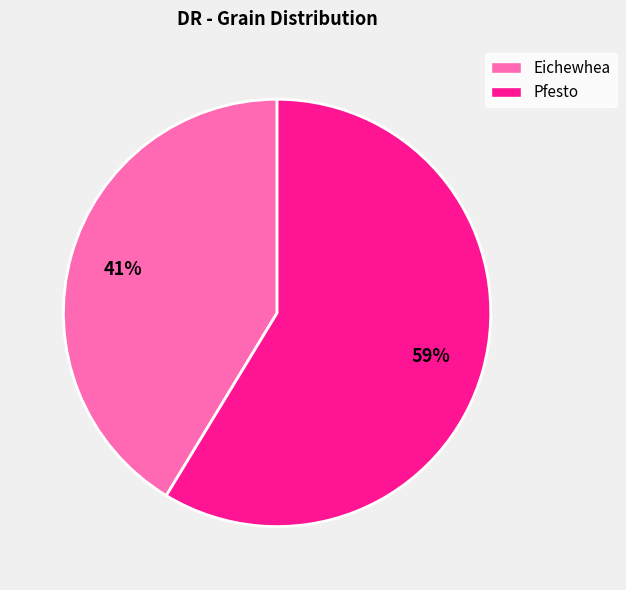

Between Eichewhea and Pfesto, which is larger?

Pfesto